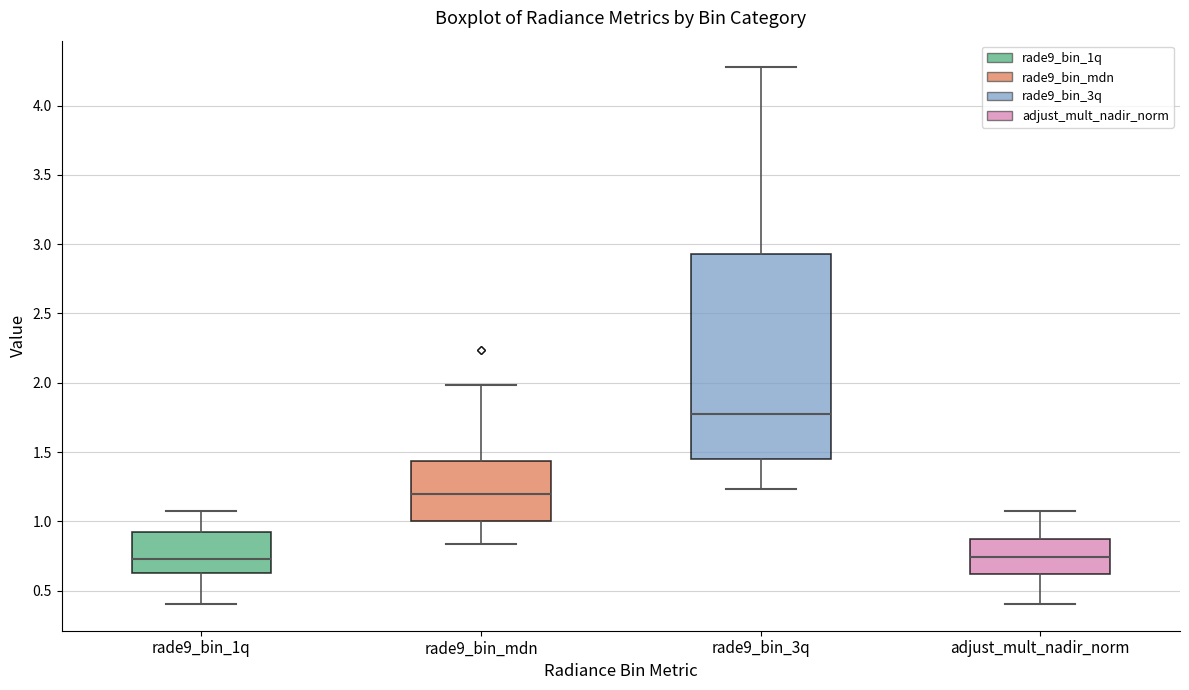

Comparing the boxes themselves (not the whiskers), which one is the tallest?

rade9_bin_3q